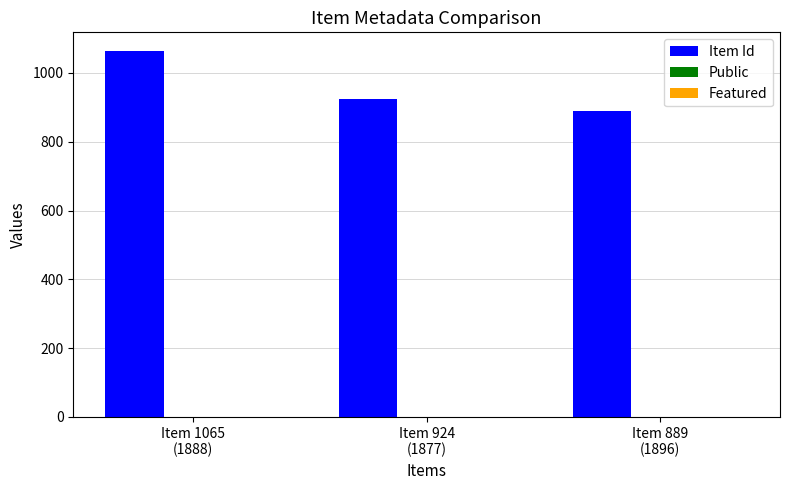

What is the sum of all Item Id values?

2878